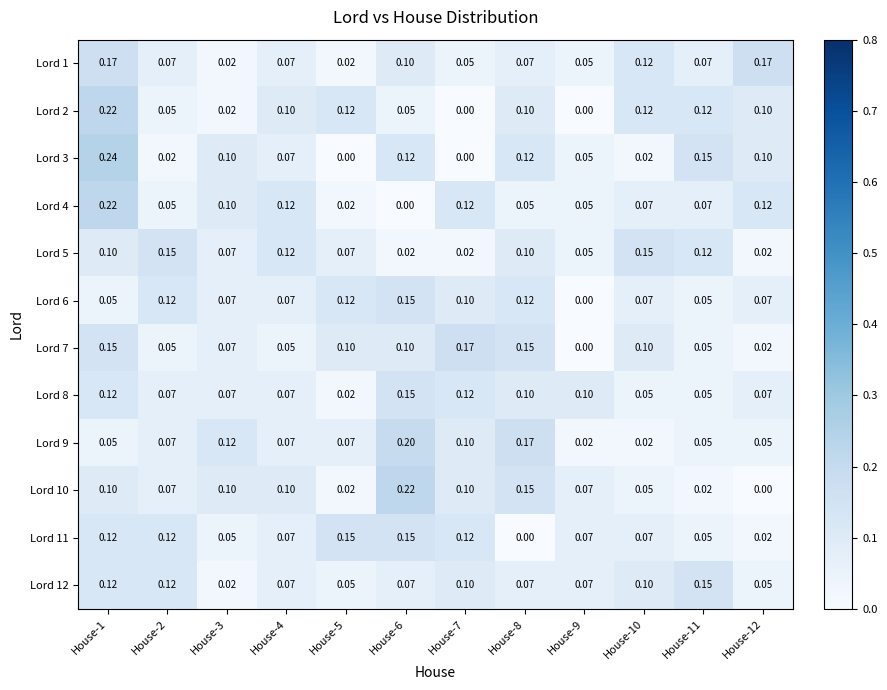

Is the value of Lord 9 at House-11 greater than the value of Lord 5 at House-4?

No